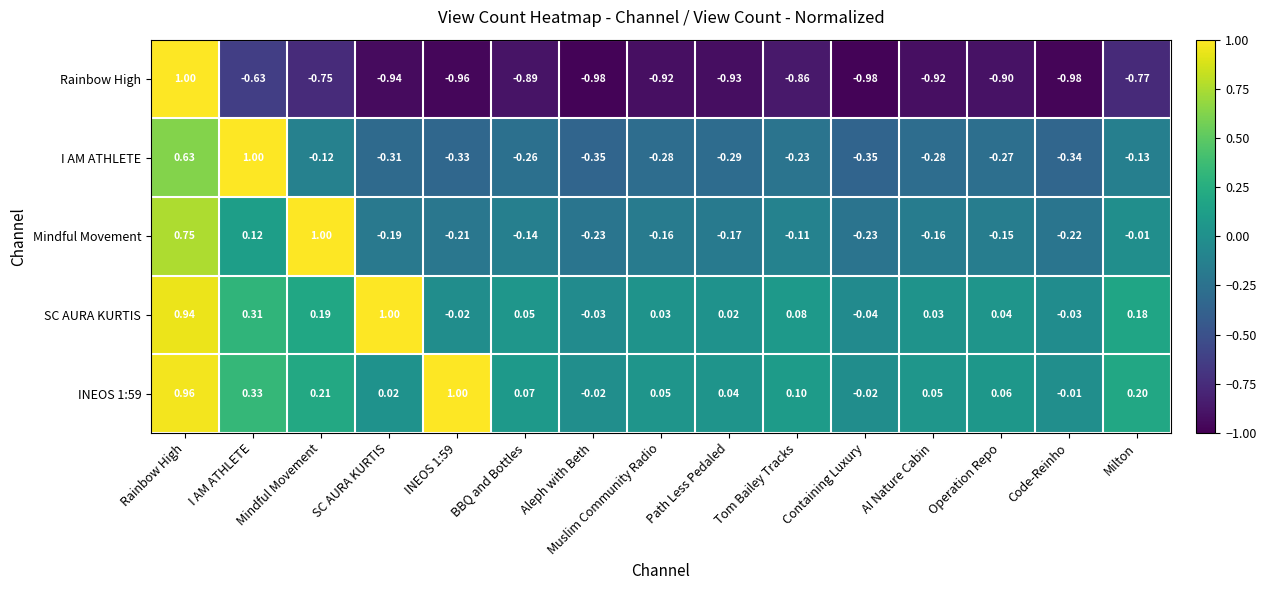

What is the difference between the highest and lowest values at INEOS 1:59?

2.0